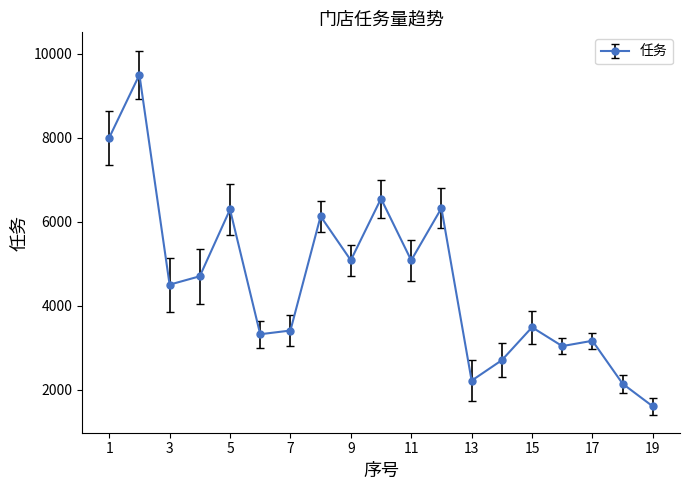

What is the sum of all values?

87213